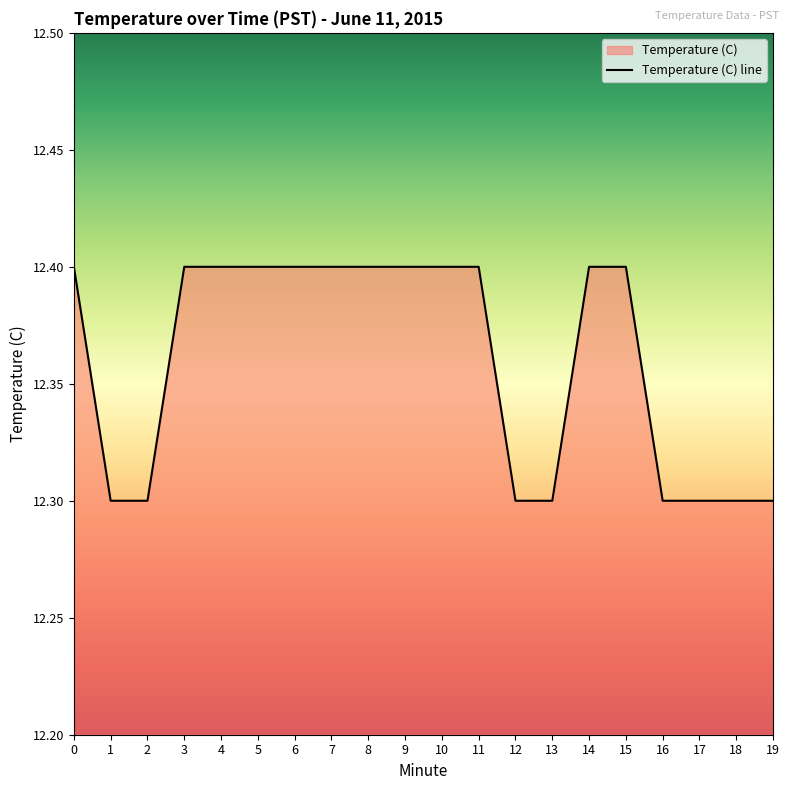

Rank the categories by value from highest to lowest.

0, 3, 4, 5, 6, 7, 8, 9, 10, 11, 14, 15, 1, 2, 12, 13, 16, 17, 18, 19